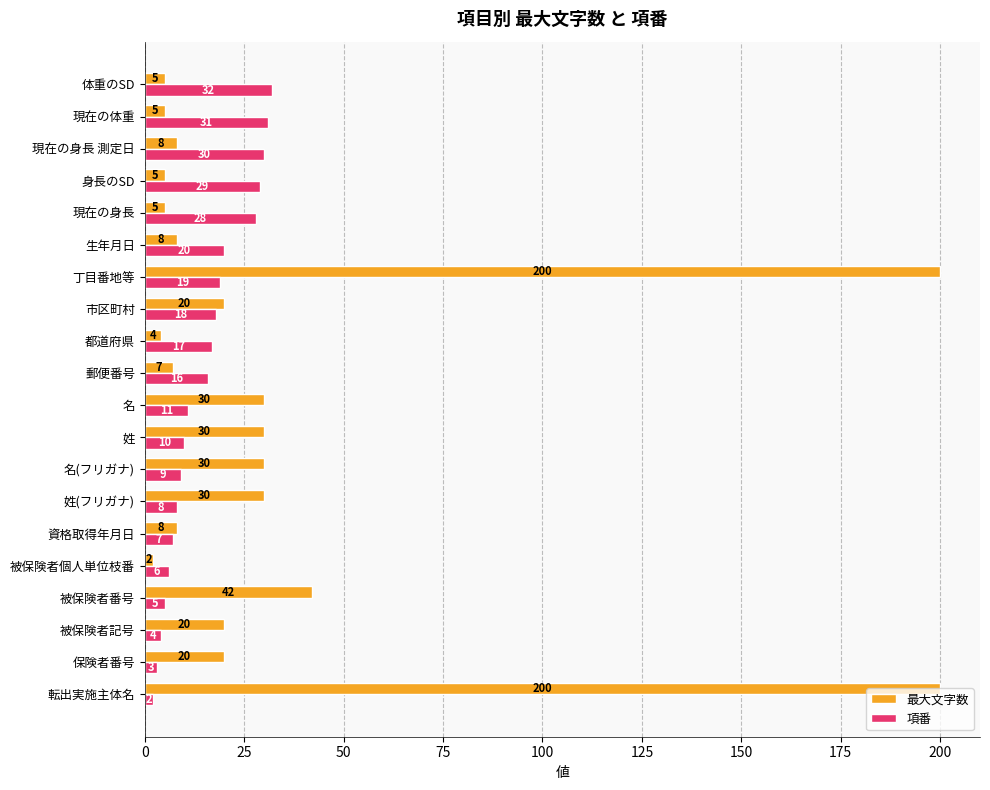

At which category is the sum across all series the highest?

丁目番地等